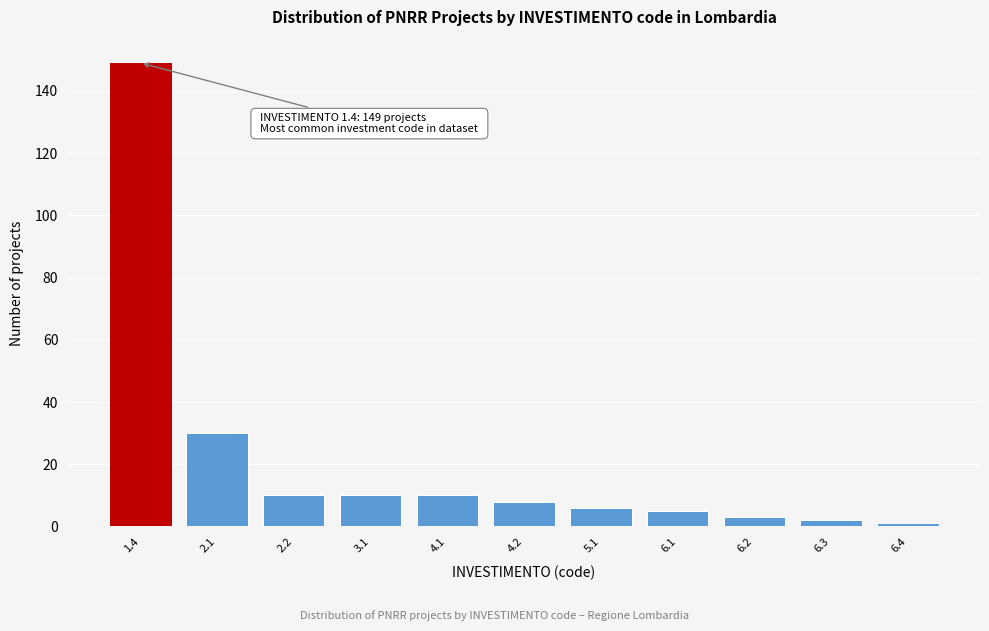

Reading right to left, list all the values displayed in this chart.

6.4=1	6.3=2	6.2=3	6.1=5	5.1=6	4.2=8	4.1=10	3.1=10	2.2=10	2.1=30	1.4=149